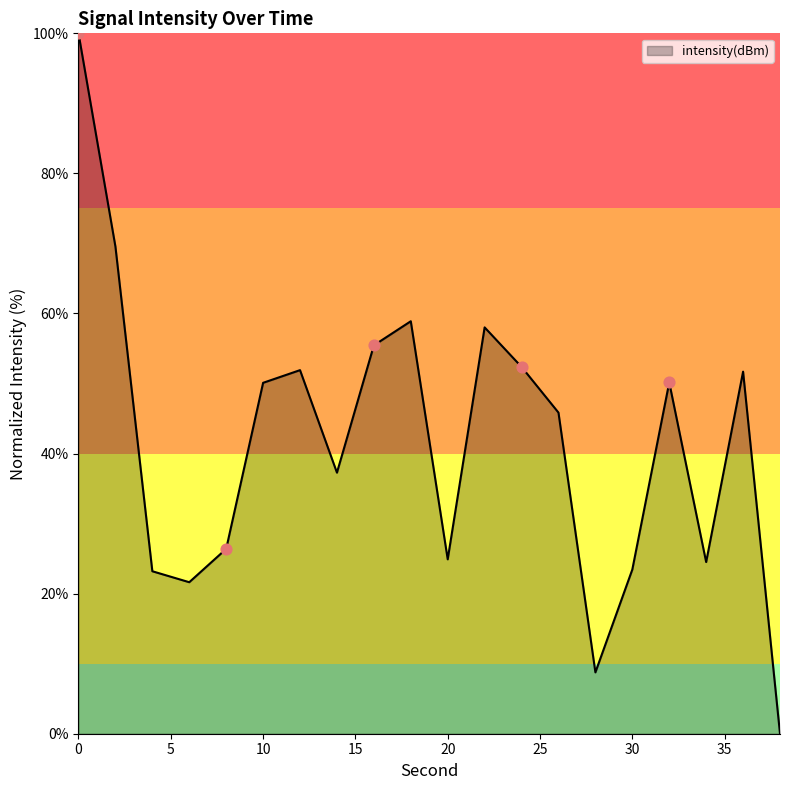

What is the greatest value displayed?

100.0